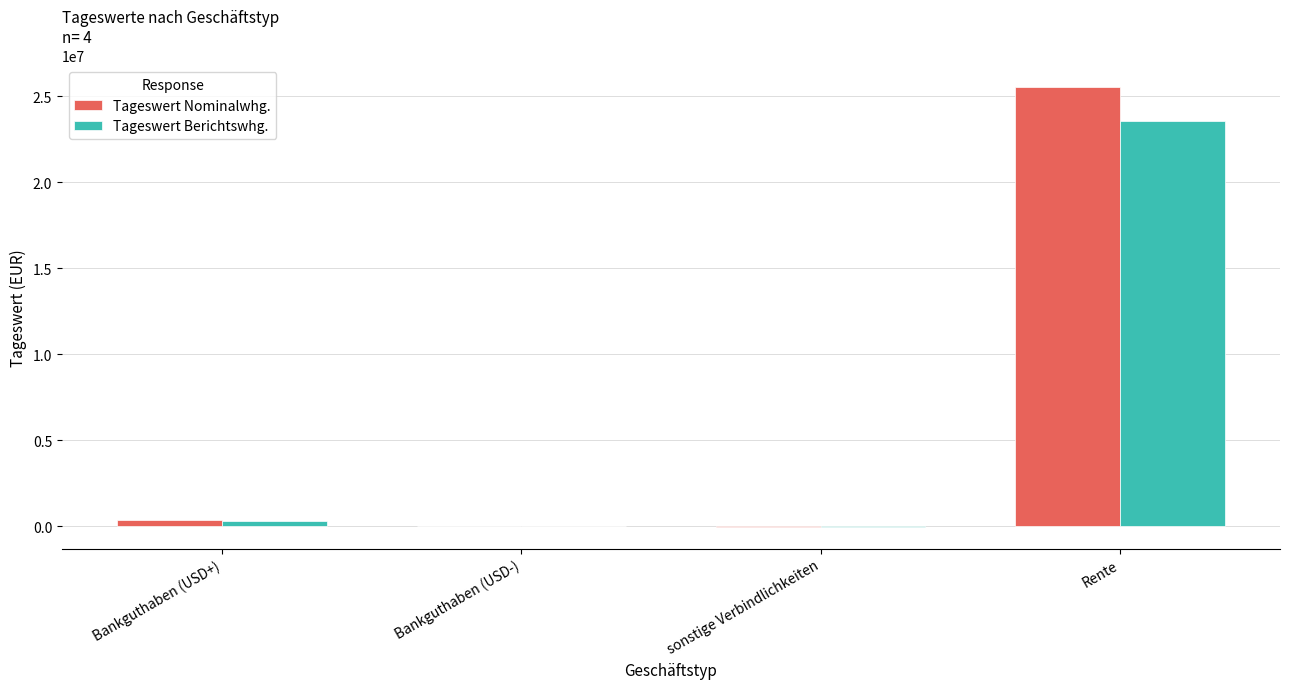

Between Bankguthaben (USD+) and Rente, which series saw the biggest shift?

Tageswert Nominalwhg.